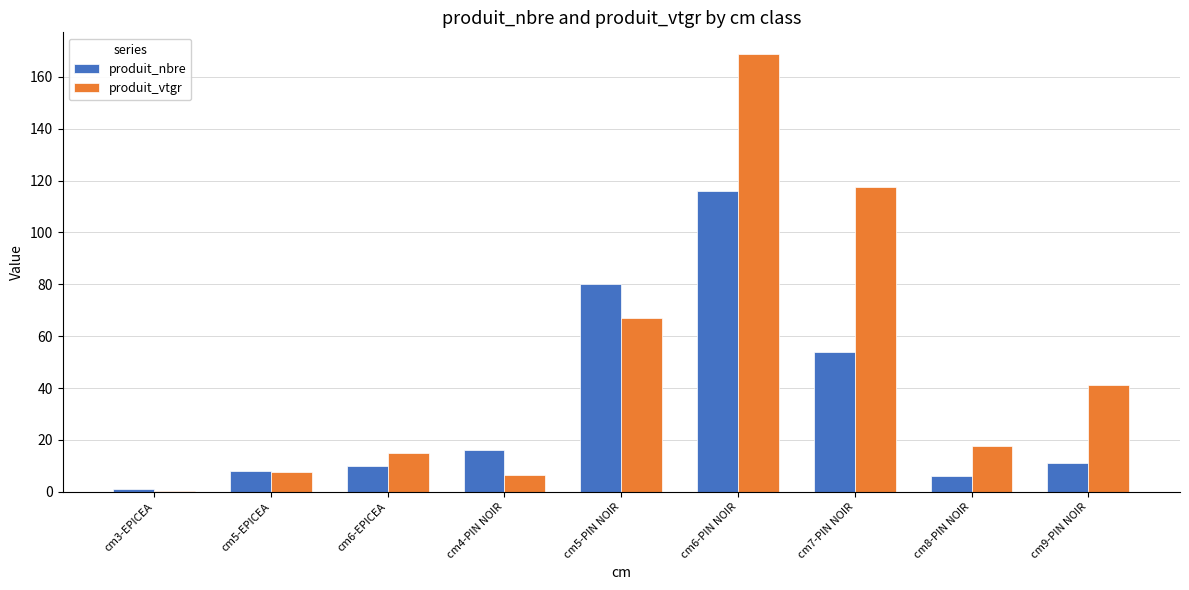

Which category has the highest value across all series?

cm6-PIN NOIR